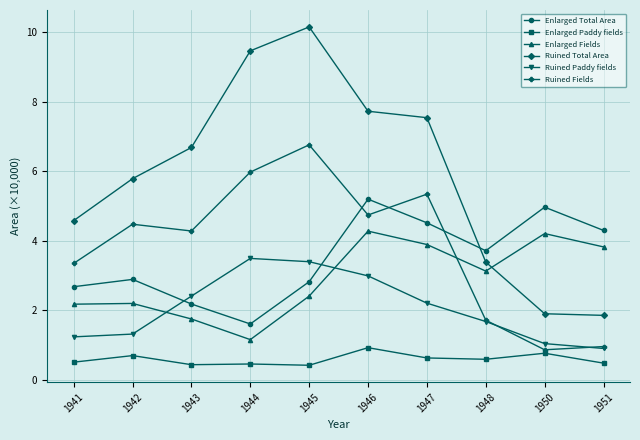

What is the sum of the Enlarged Total Area values at 1950 and 1943?

7.1